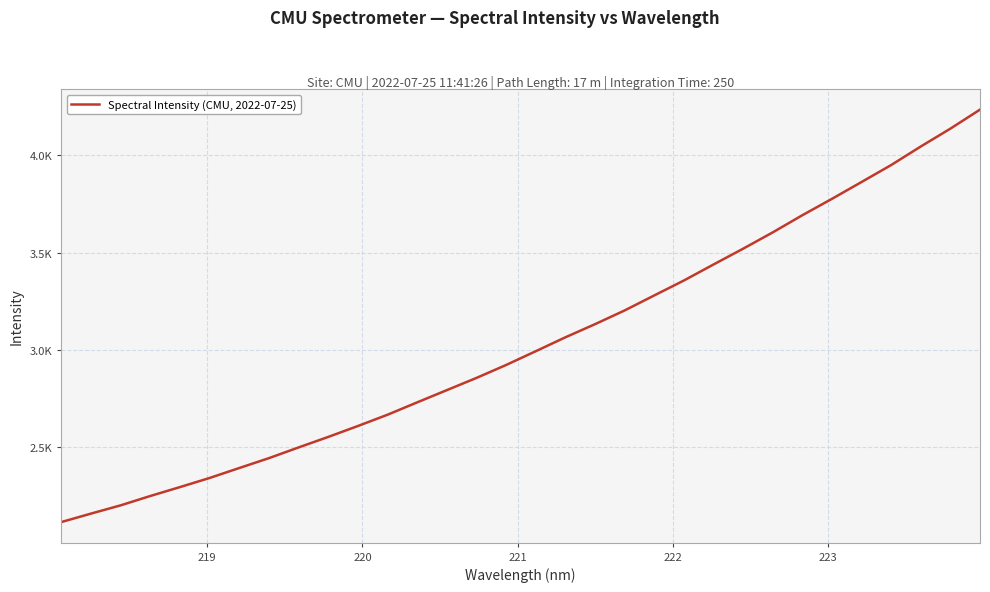

Reading left to right, list all the values displayed in this chart.

2114.1	2157.5	2200.0	2248.1	2293.9	2340.8	2392.0	2442.8	2497.9	2551.9	2608.1	2666.1	2729.7	2792.5	2855.4	2921.9	2992.7	3064.2	3131.7	3202.3	3279.6	3356.3	3438.7	3519.9	3603.8	3692.0	3776.3	3862.9	3950.1	4045.5	4137.2	4235.0